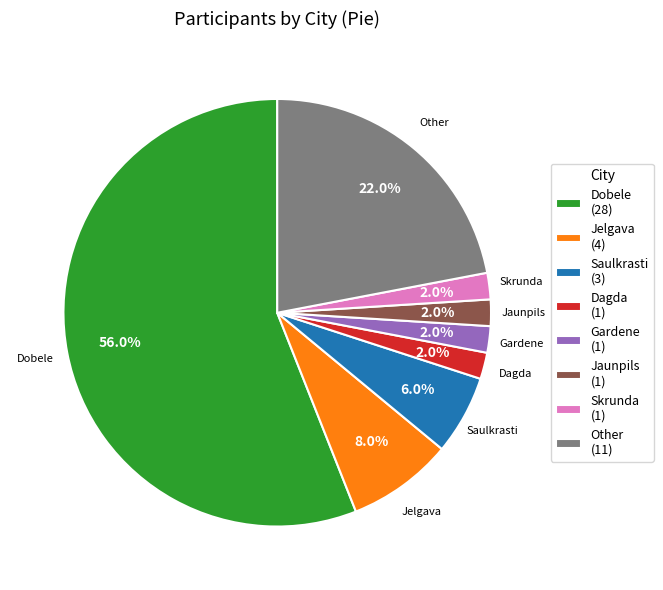

Is it true that Jelgava is 8% of the pie?

True